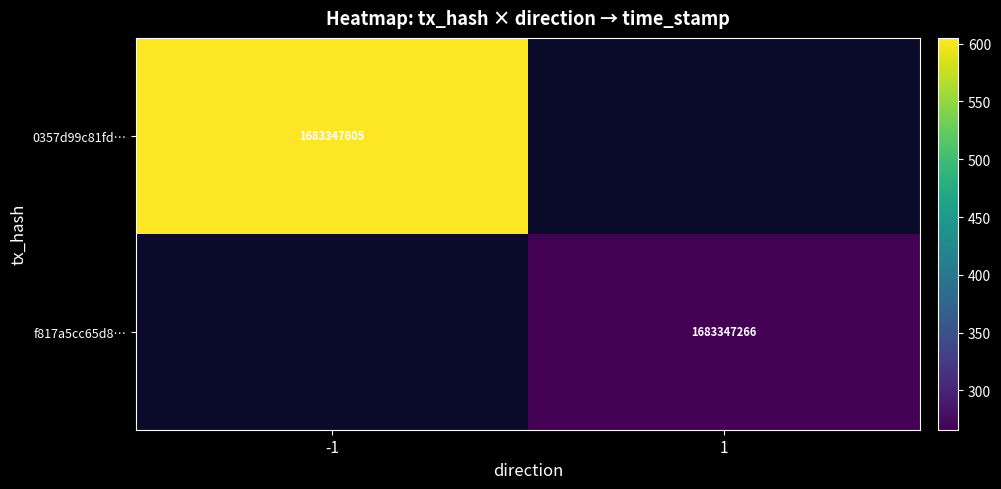

Is it true that 0357d99c81fdc6ae64a0f785813ef144beee55c equals -2 at direction?

False